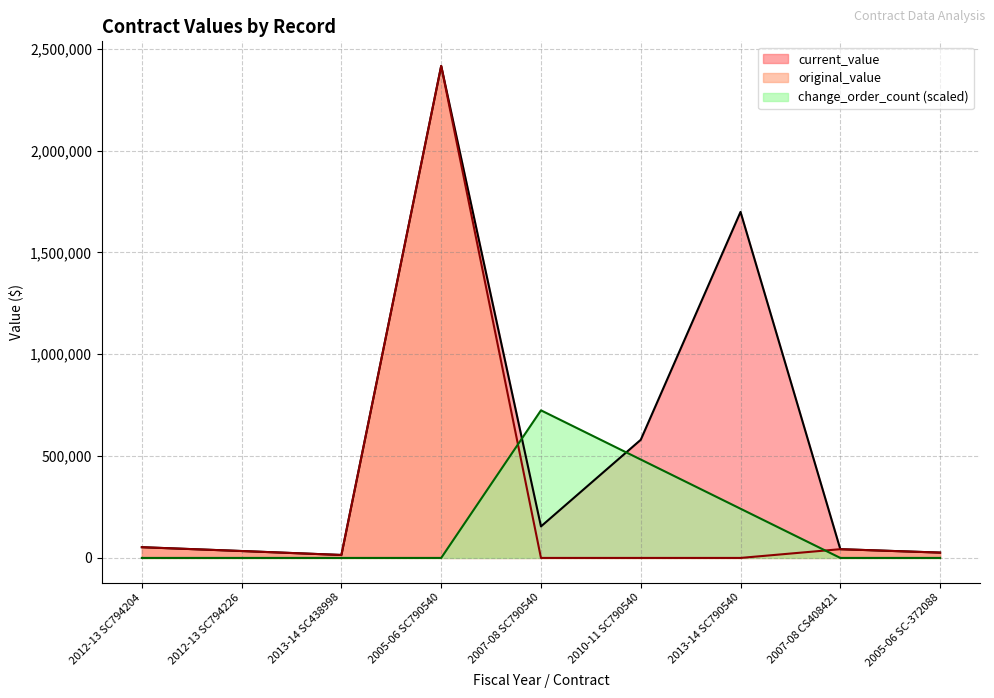

Between 2012-13 SC794204 and 2005-06 SC790540, which is larger?

2005-06 SC790540